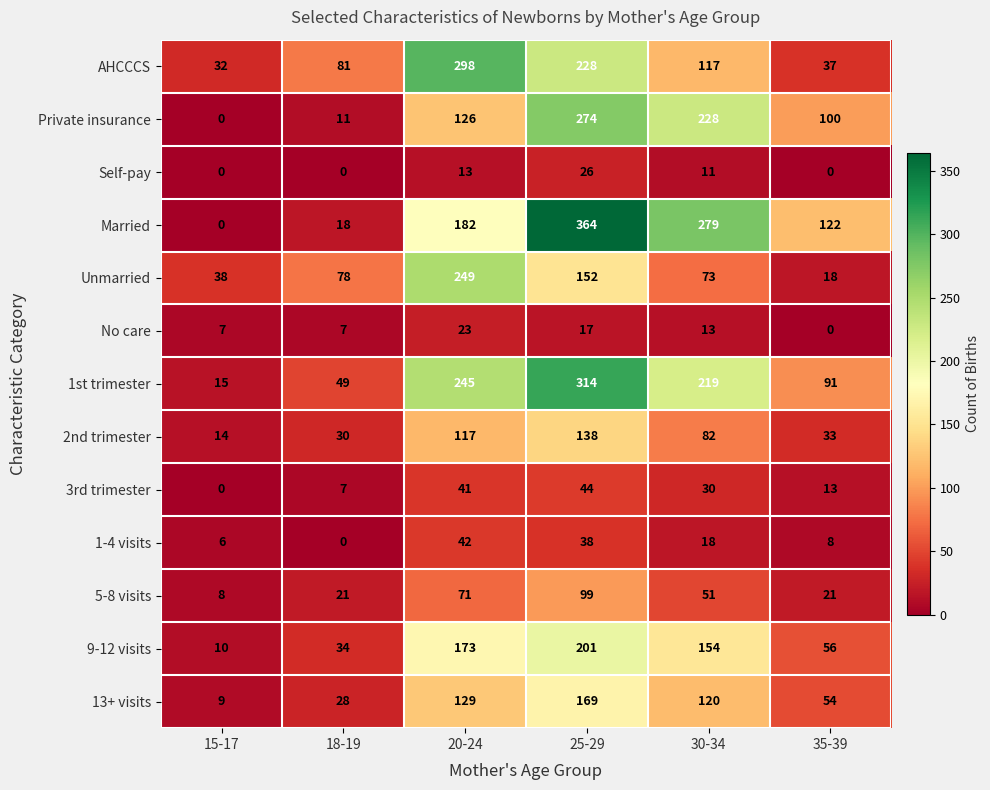

True or false: 3rd trimester has a value of 30 at 30-34.

True